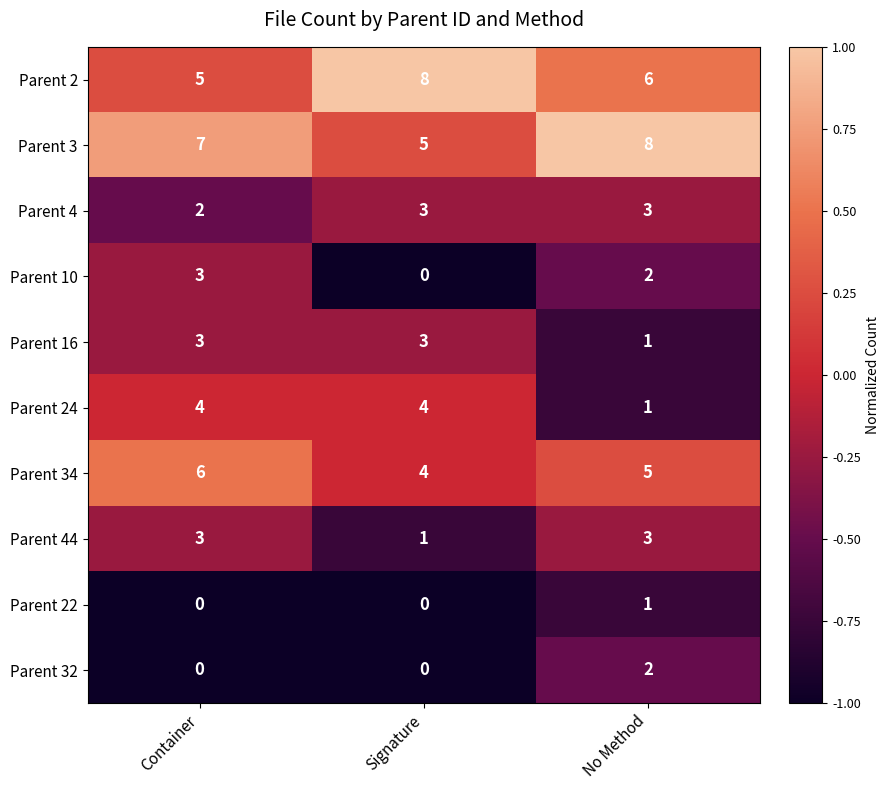

What is the difference between the highest and lowest values at No Method?

7